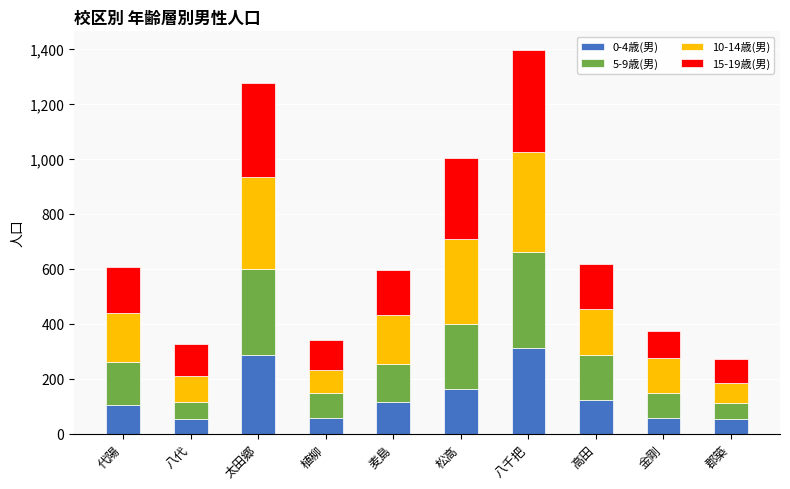

Does the chart contain stacked bars?

Yes